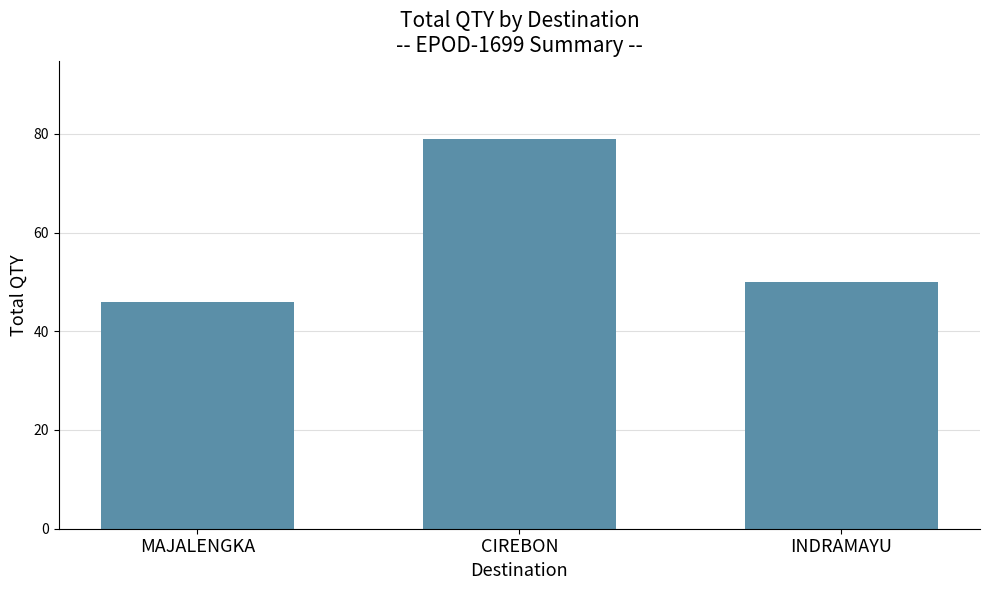

Where does the data first go above 50?

CIREBON